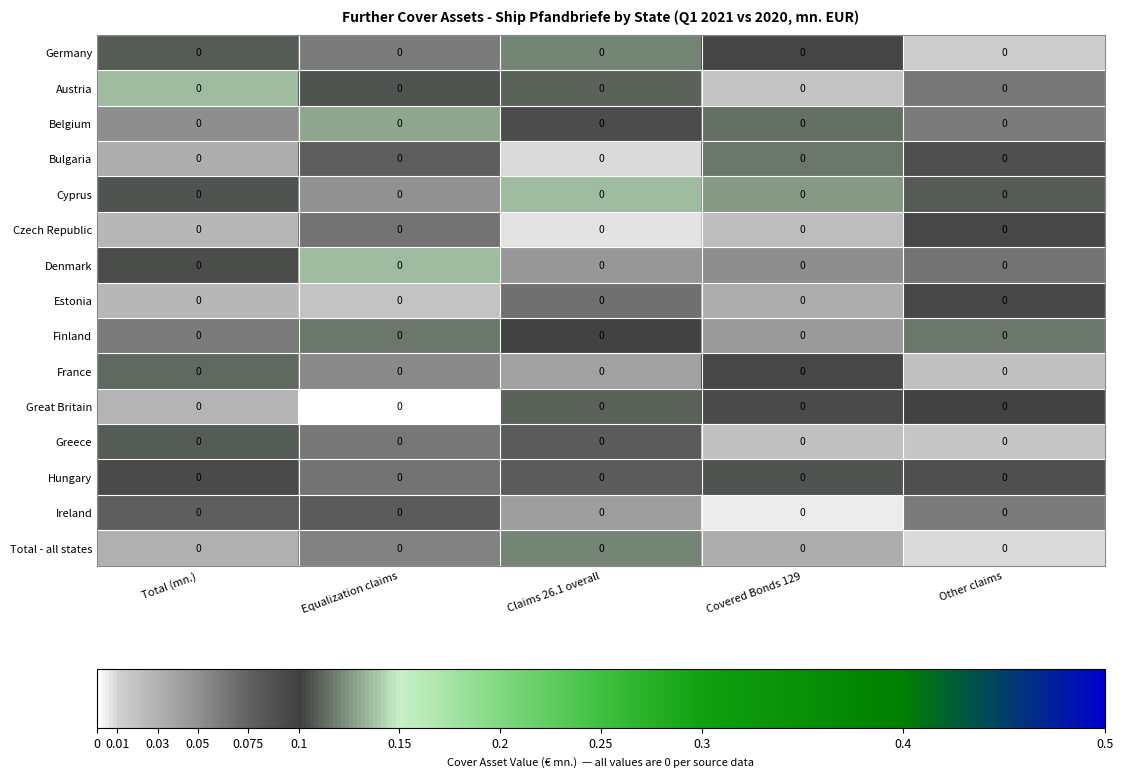

At which label does Cyprus reach its peak?

Claims 26.1 overall